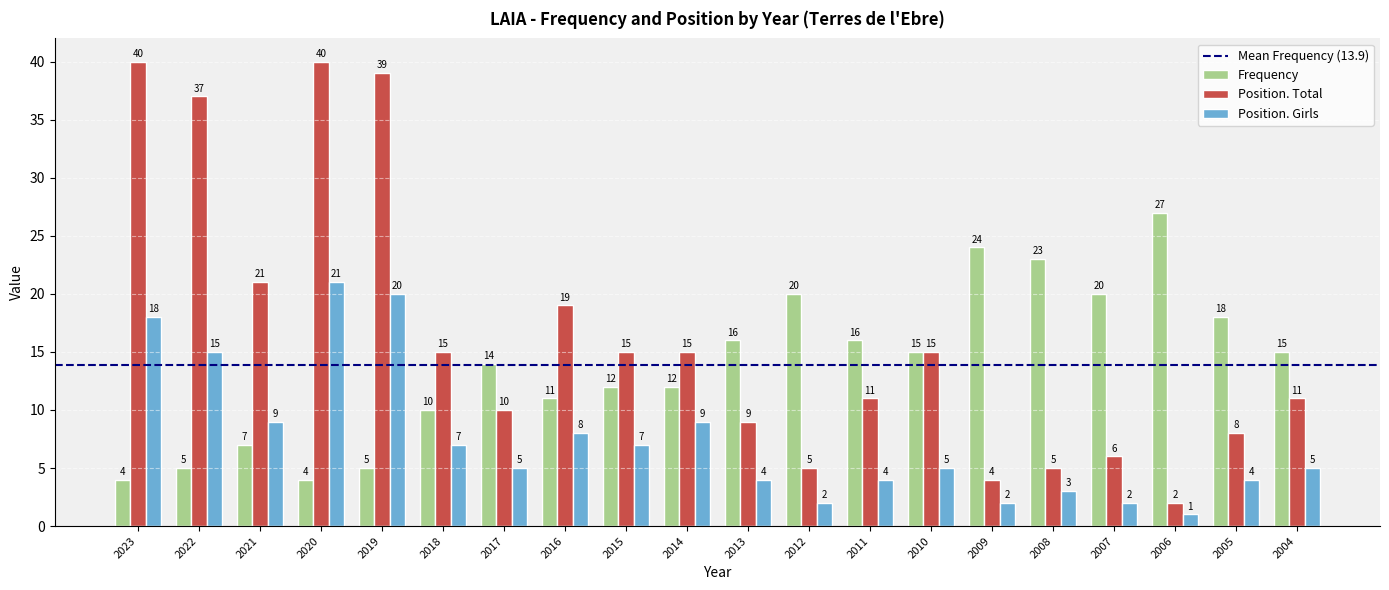

How many bars are there in each group?

3